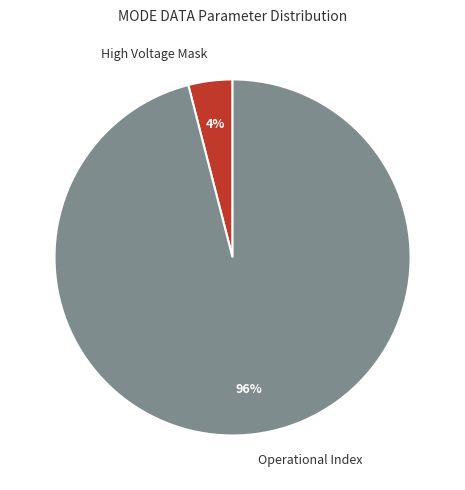

Which slice is the largest?

Operational Index